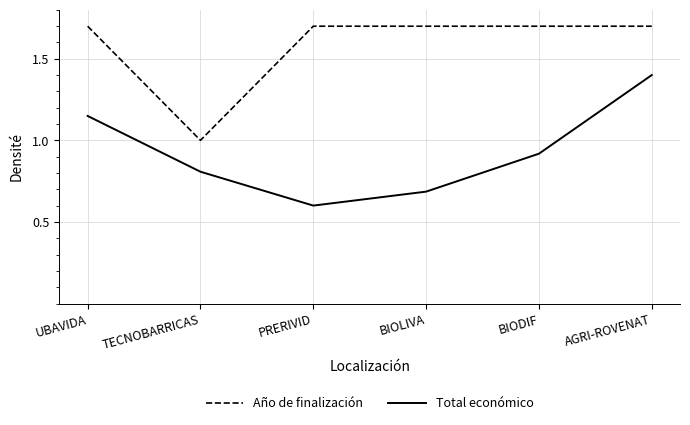

What is the difference between the Año de finalización values at PRERIVID and TECNOBARRICAS?

0.7